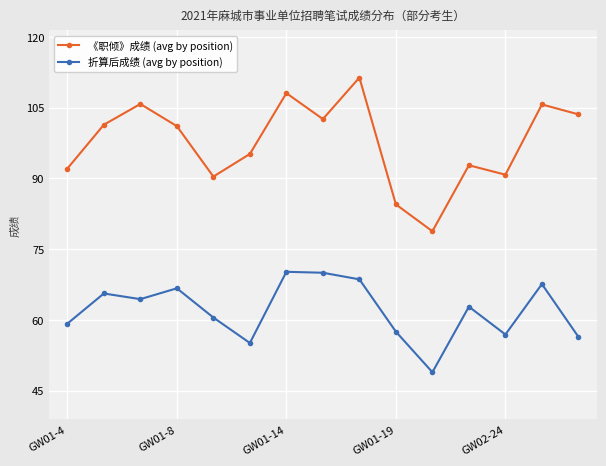

How many values in the 《职倾》成绩 (avg by position) series exceed 101?

8